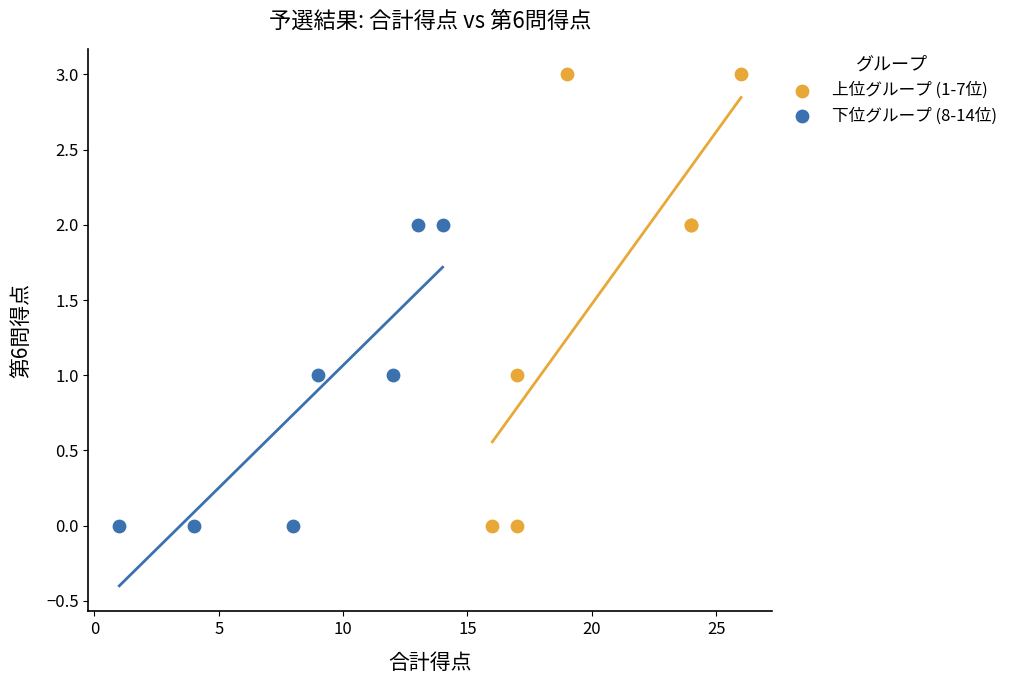

Which series has the largest Y range (max minus min)?

上位グループ (1-7位)